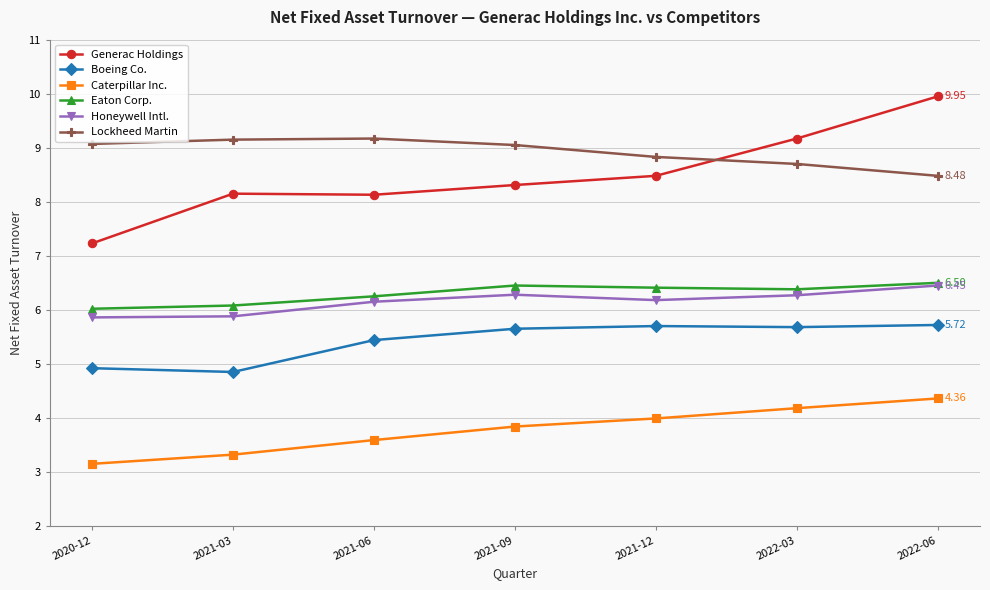

Count the number of data series in this chart.

6